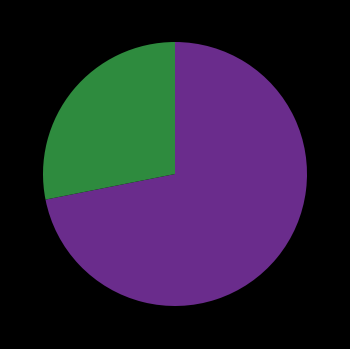

Does any single category account for the majority?

Yes